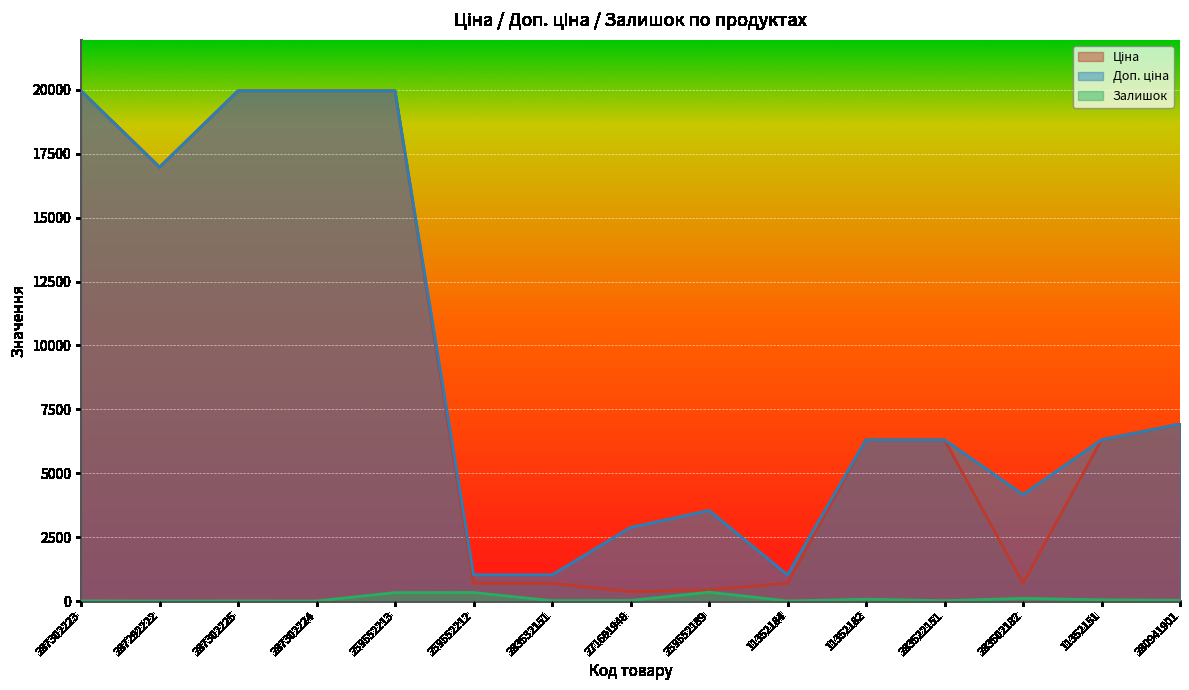

Reading left to right, transcribe all the data shown in this chart.

Ціна: 19964.2	16976.3	19964.2	19964.2	19964.2	693.7	693.7	359.9	443.1	693.7	6308.8	6308.8	694.3	6308.8	6925.7
Доп. ціна: 19964.2	16976.3	19964.2	19964.2	19964.2	1024.6	1024.6	2878.8	3545.0	1024.6	6308.8	6308.8	4165.6	6308.8	6925.7
Залишок: 7.0	2.0	5.0	3.0	331.0	334.0	15.0	22.0	348.0	4.0	73.0	15.0	106.0	49.0	31.0